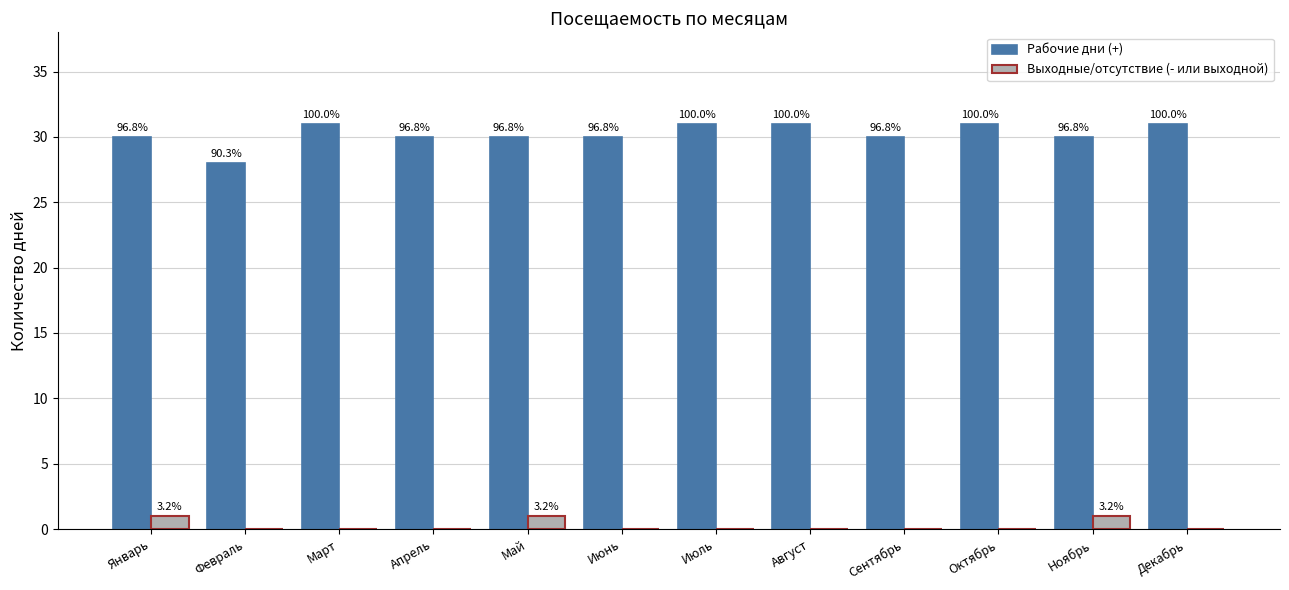

Count the Выходные/отсутствие (- или выходной) values in the range 0 to 1.

12